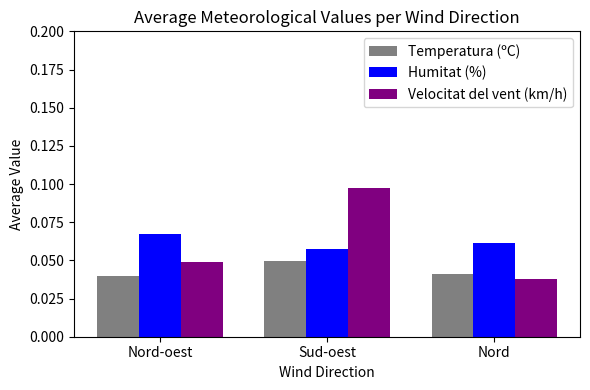

What are all the series names shown in the legend?

Temperatura (ºC), Humitat (%), Velocitat del vent (km/h)